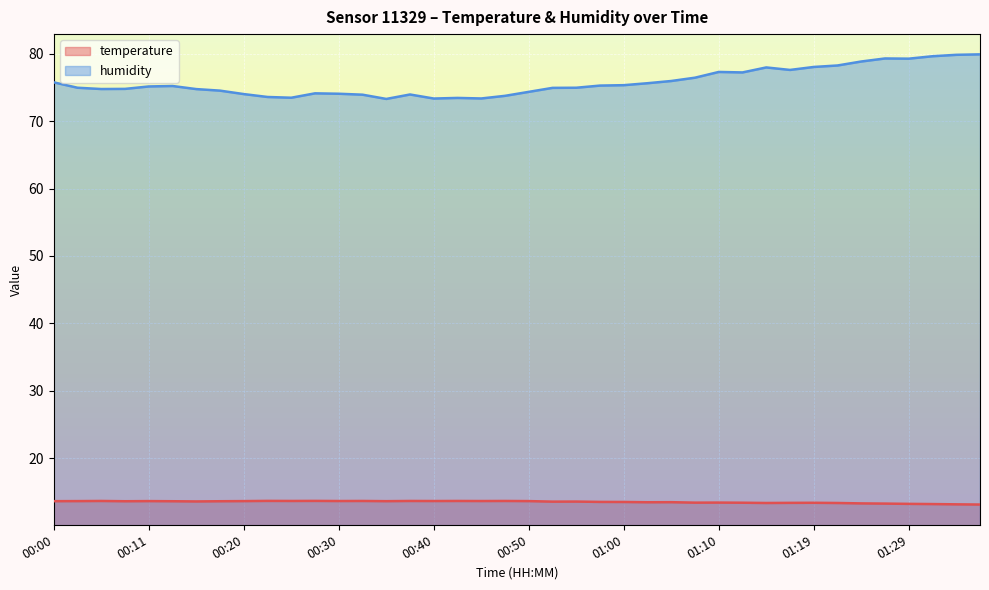

Which series has the widest spread of values?

humidity